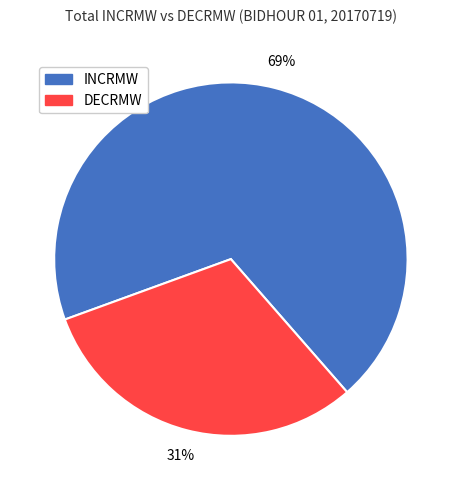

Is it true that INCRMW is 69% of the pie?

True